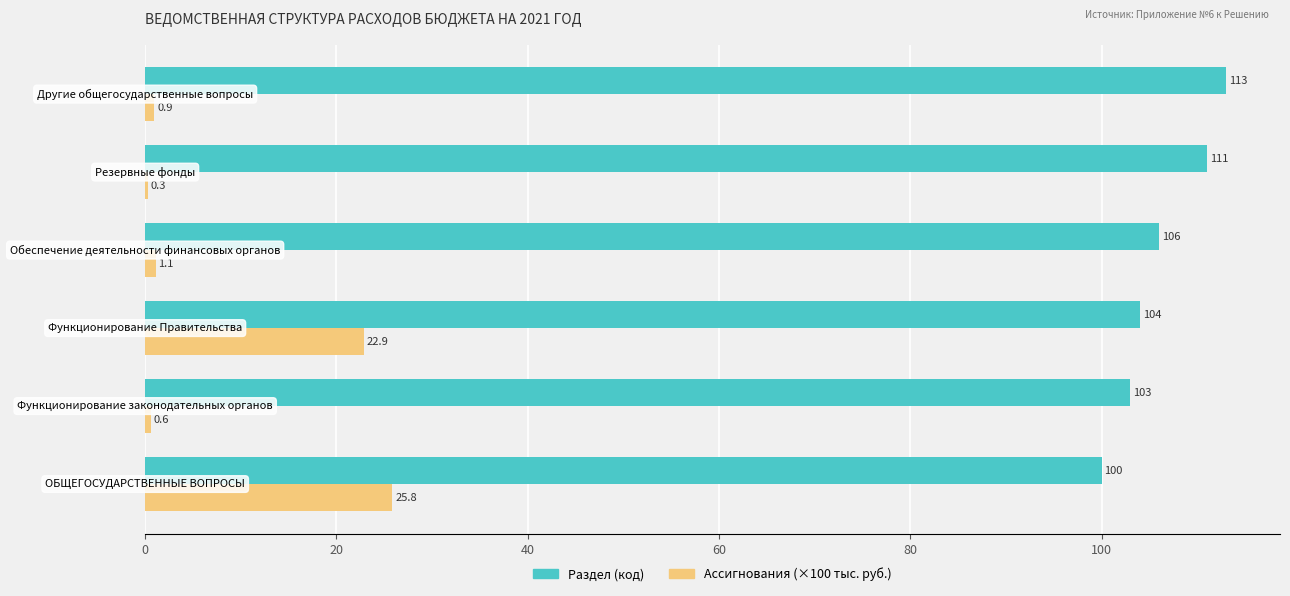

Which series has the largest total across all categories?

Раздел (код)